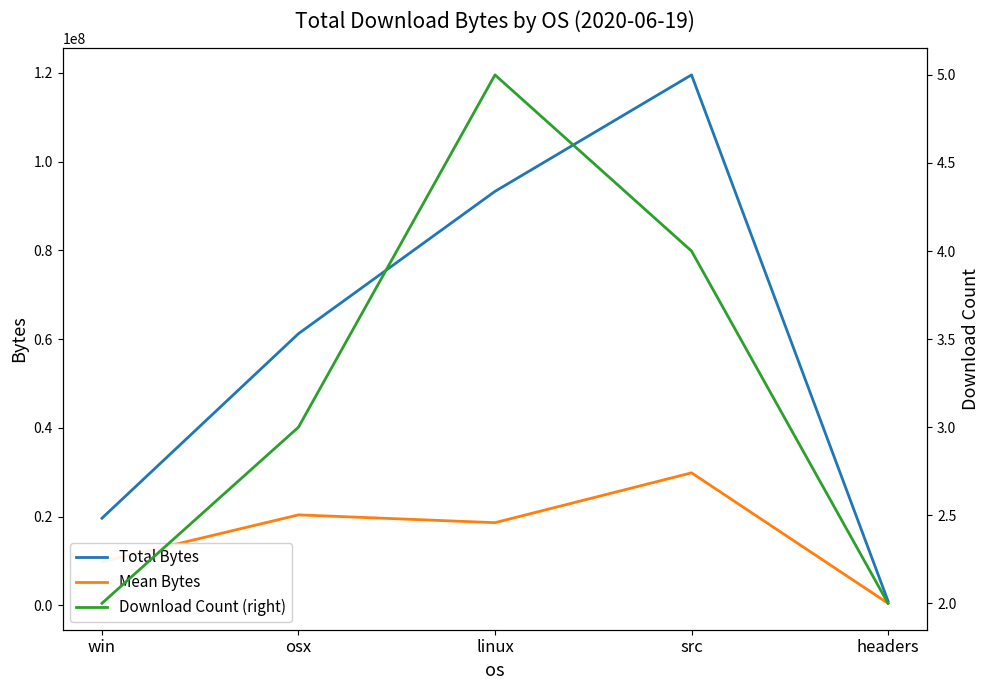

True or false: Mean Bytes and Total Bytes intersect in this chart.

False